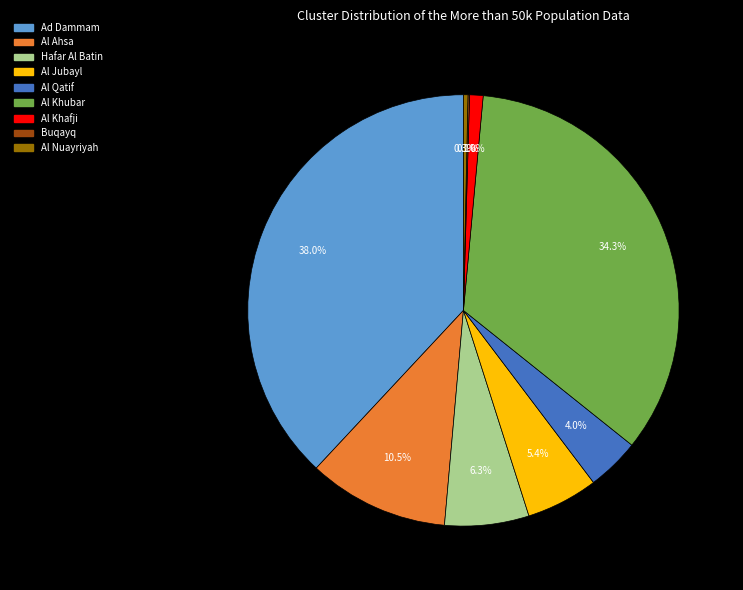

Does any single category account for the majority?

No